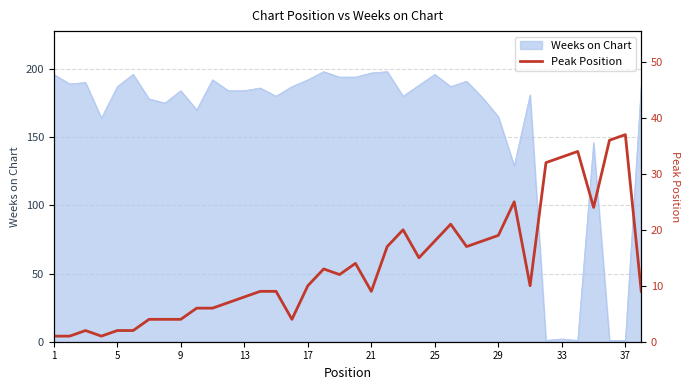

How many data points are above 10?

18